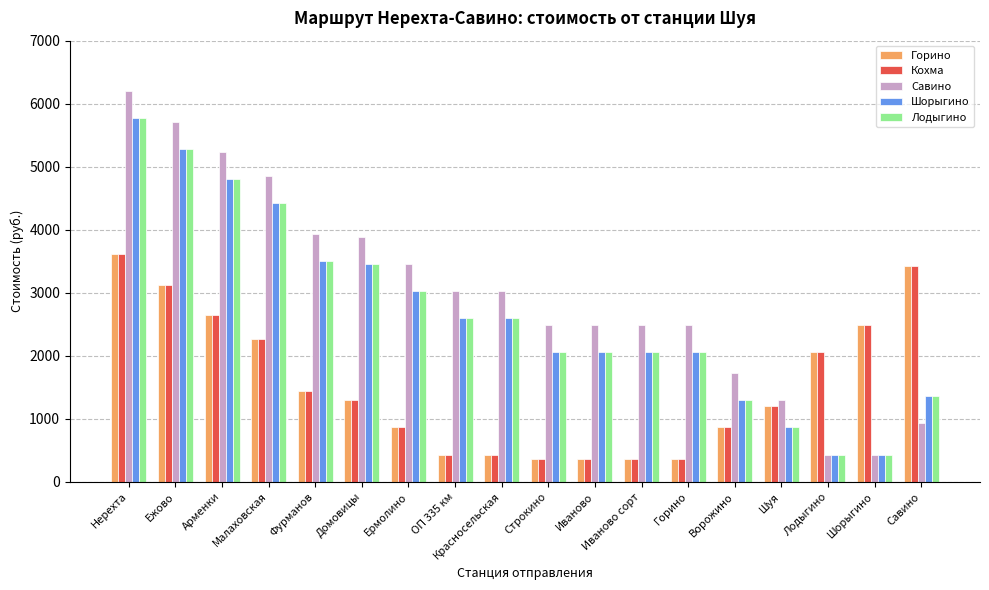

What are all the series names shown in the legend?

Горино, Кохма, Савино, Шорыгино, Лодыгино